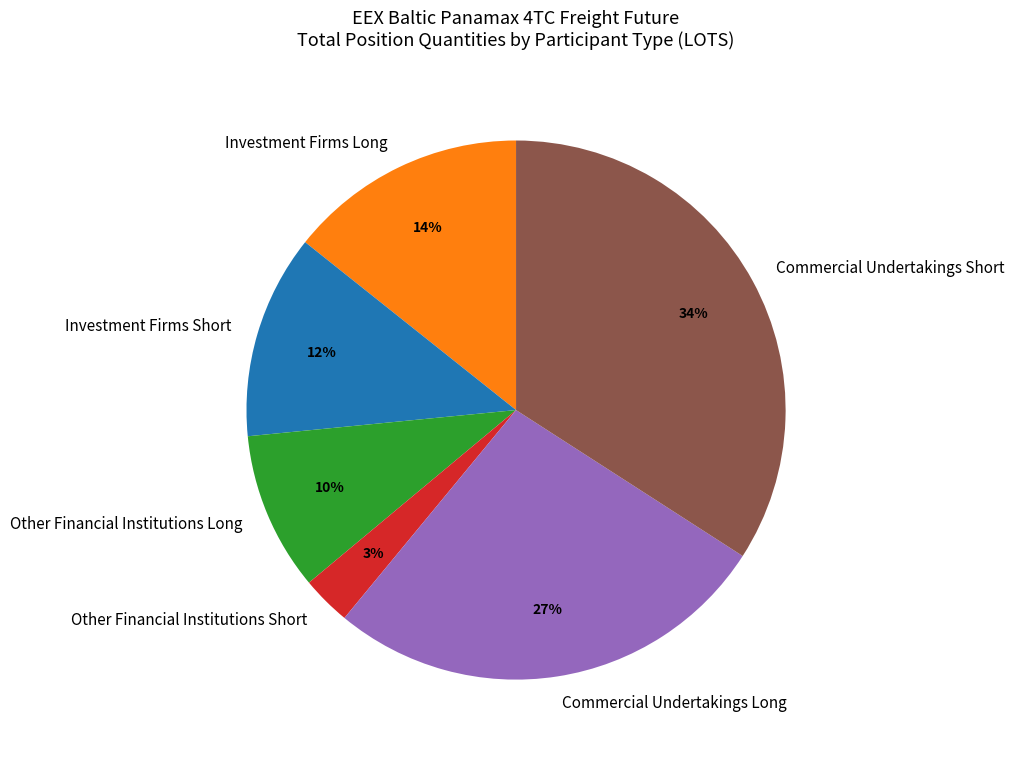

Does Other Financial Institutions Long account for over 50% of the chart?

No